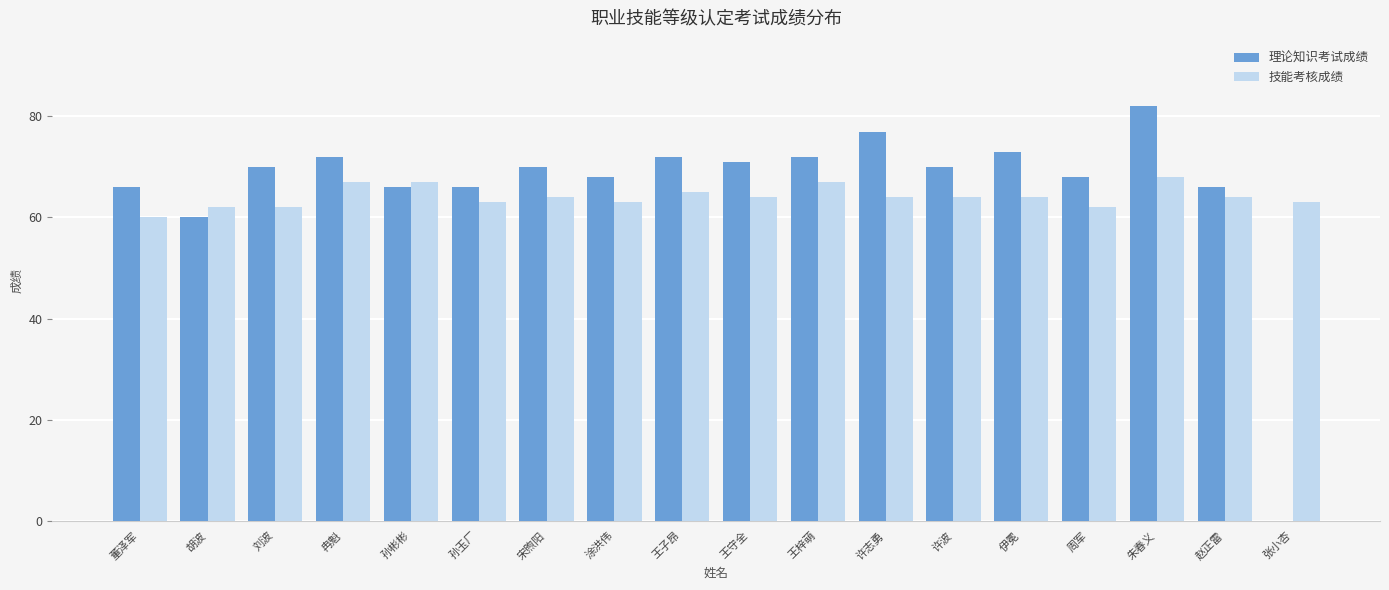

What are all the series names shown in the legend?

理论知识考试成绩, 技能考核成绩